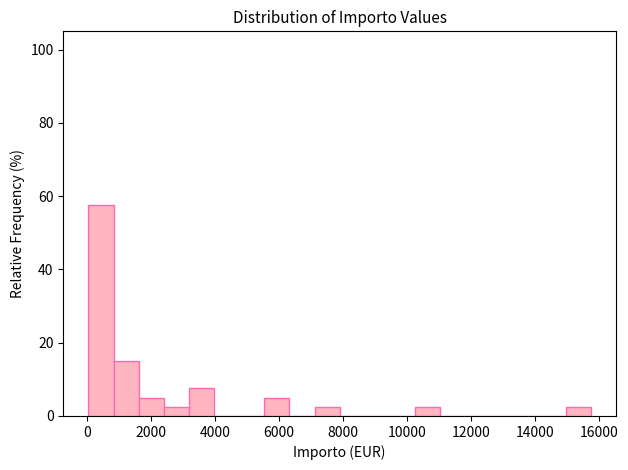

Read against the x-axis, roughly where is the centre of the tallest bar?

400